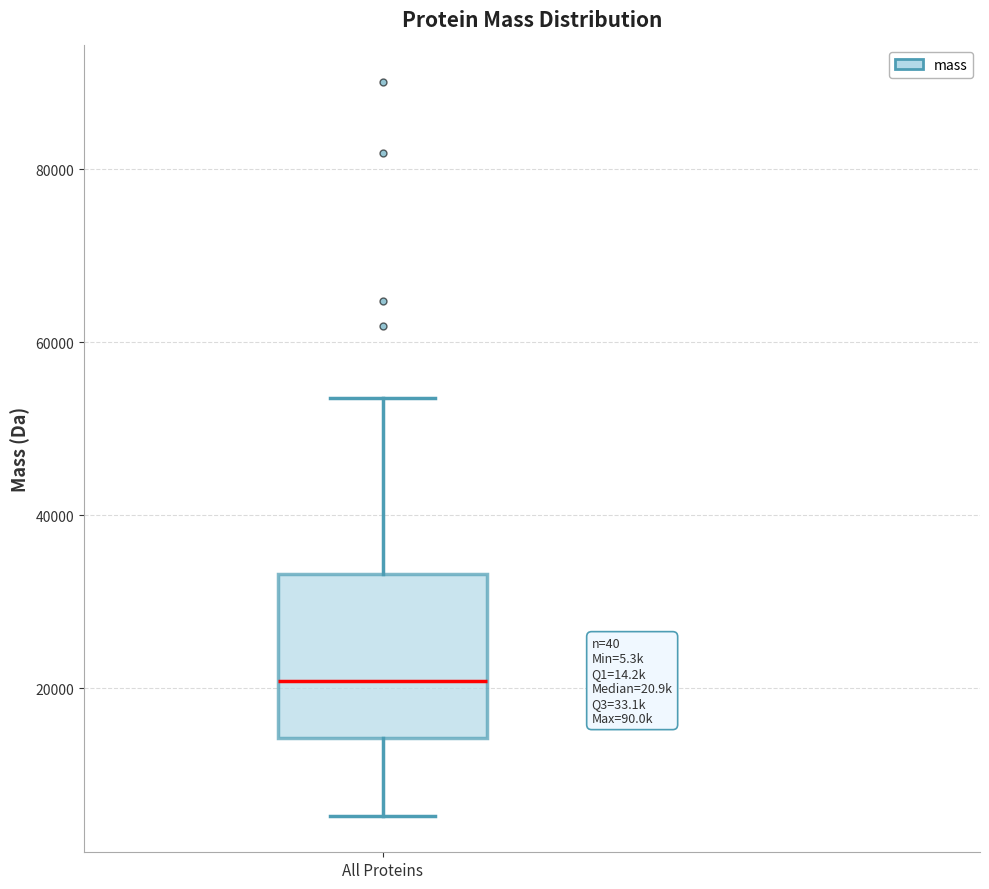

Transcribe this box plot: give where the median line is, the range the box spans, and where the two whiskers end, as read against the y-axis. The values are not printed on the chart, so give them approximately, as read against the axis.

median 20000, box 14000 to 34000, whiskers 6000 to 54000